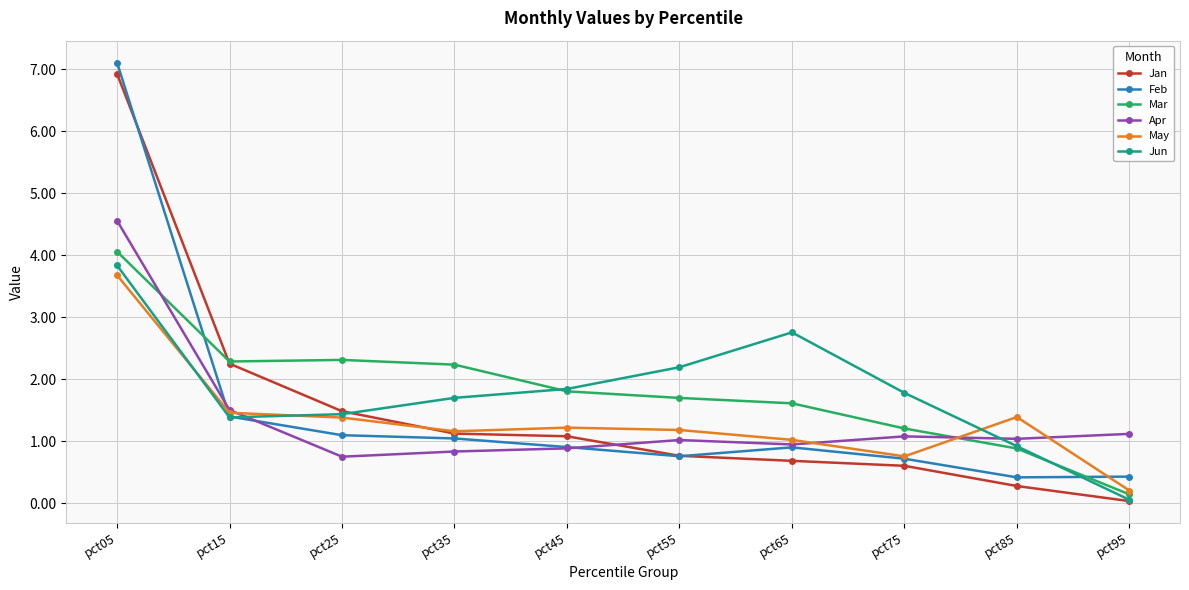

Does the chart display data point markers on the line(s)?

Yes